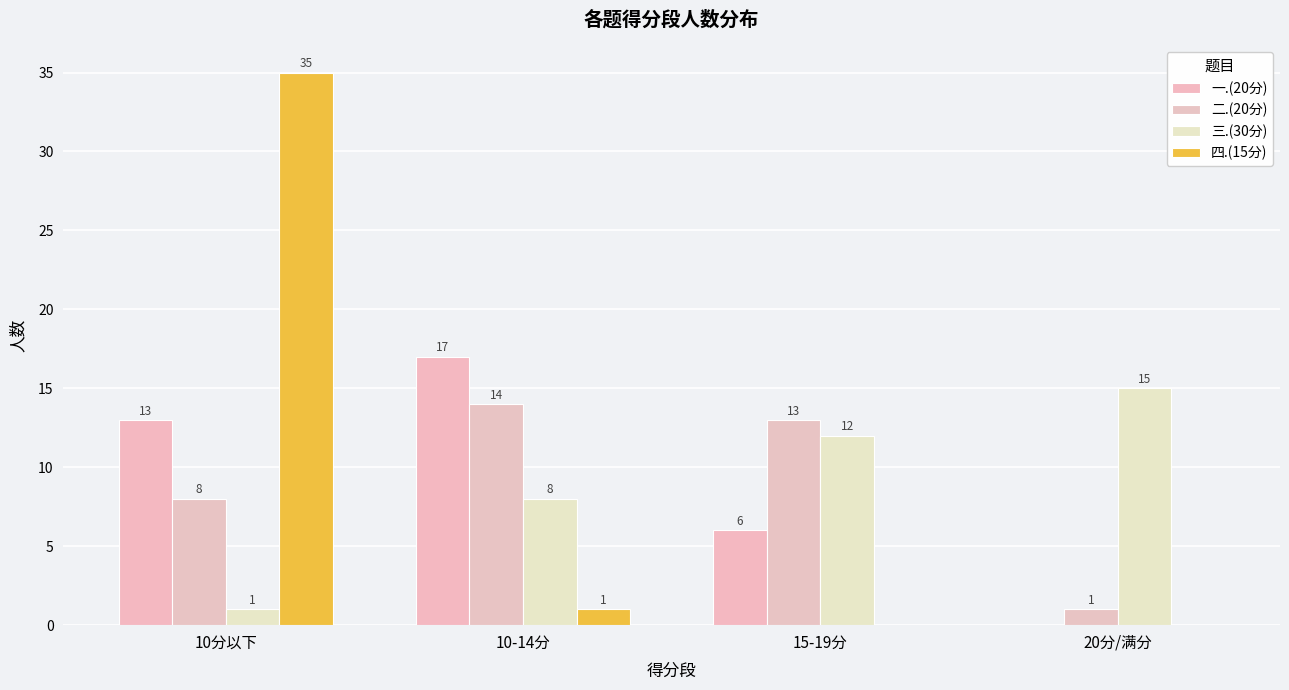

Are the bars horizontal?

No